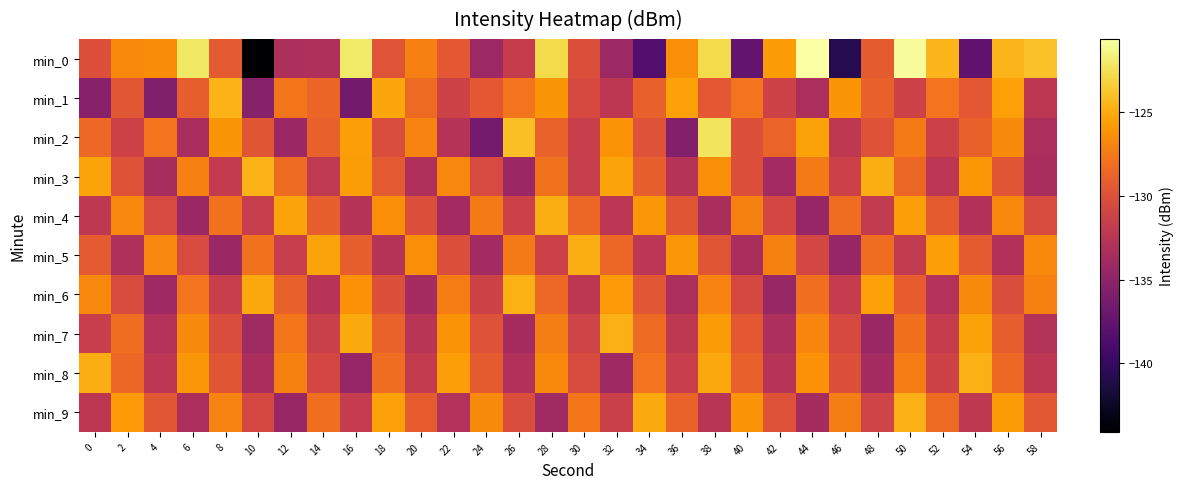

Which series has the largest range (max minus min)?

min_0